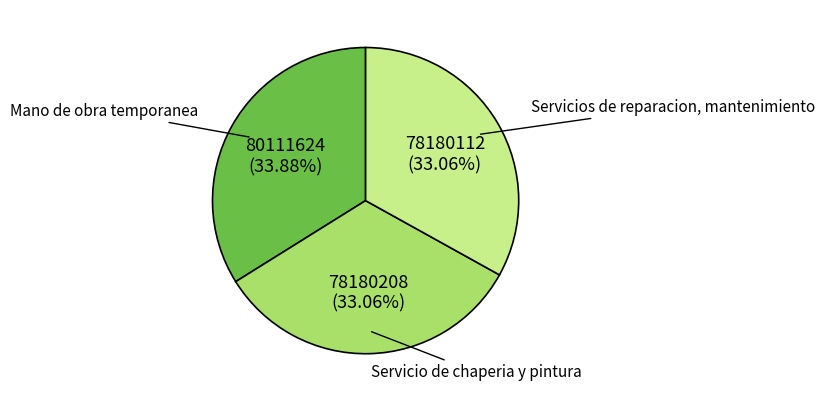

Does Servicios de reparacion, mantenimiento represent more than half of the total?

No